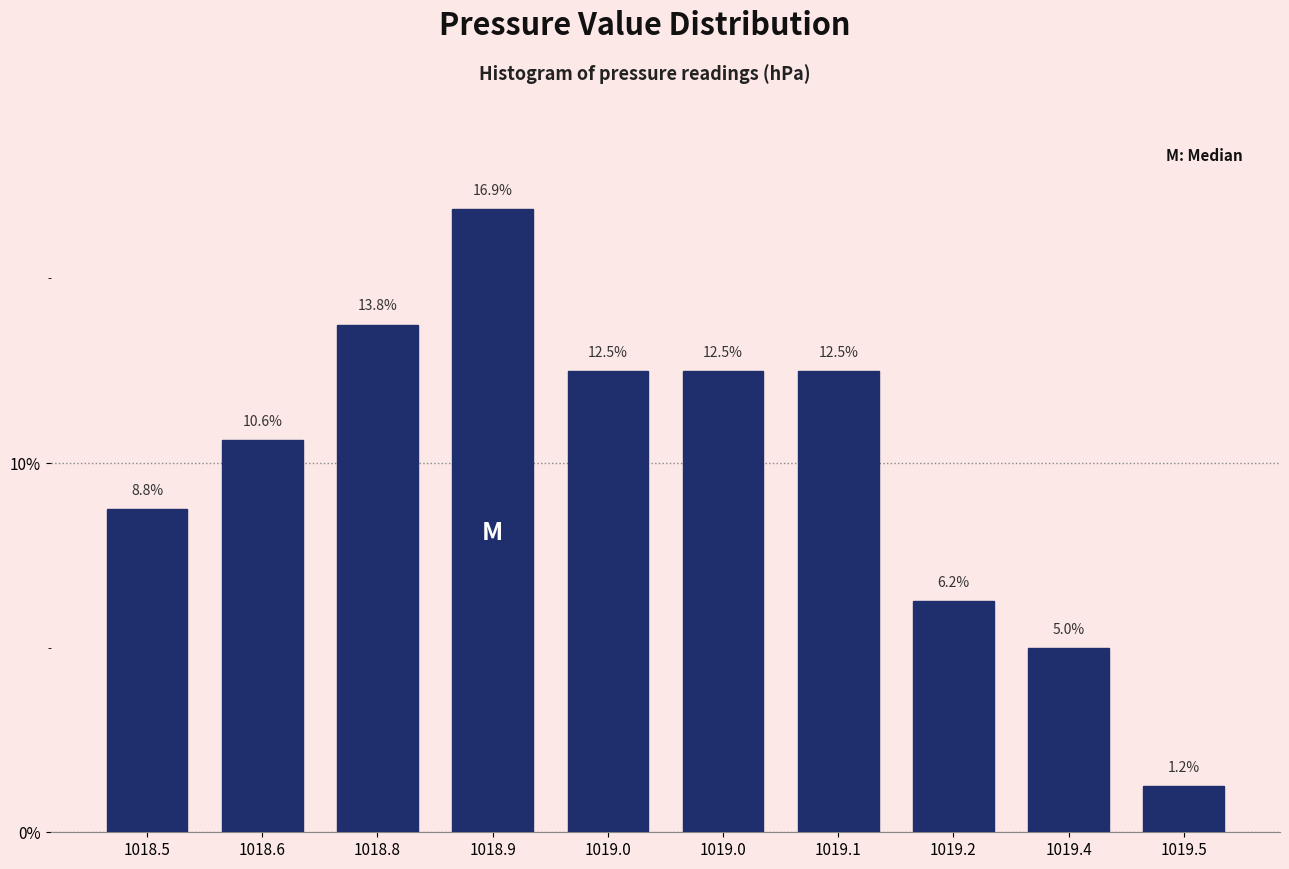

How many bars are there in total?

10